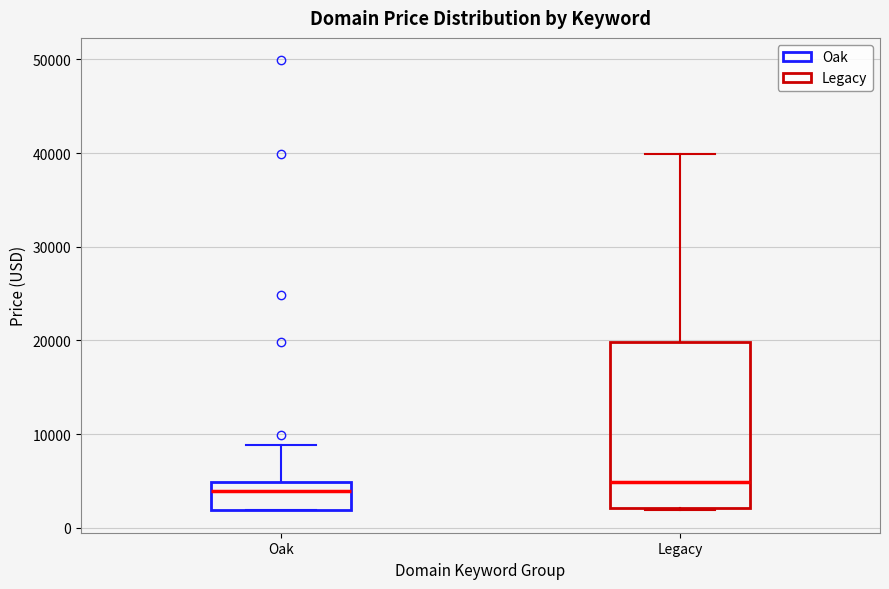

Reading left to right, read every box against the y-axis: the position of its median line, the range the box covers, and the ends of its whiskers. The values are not printed on the chart, so give them approximately, as read against the axis.

Oak: median 4000, box 2000 to 5000, whiskers 2000 to 9000
Legacy: median 5000, box 2000 to 20000, whiskers 2000 to 40000